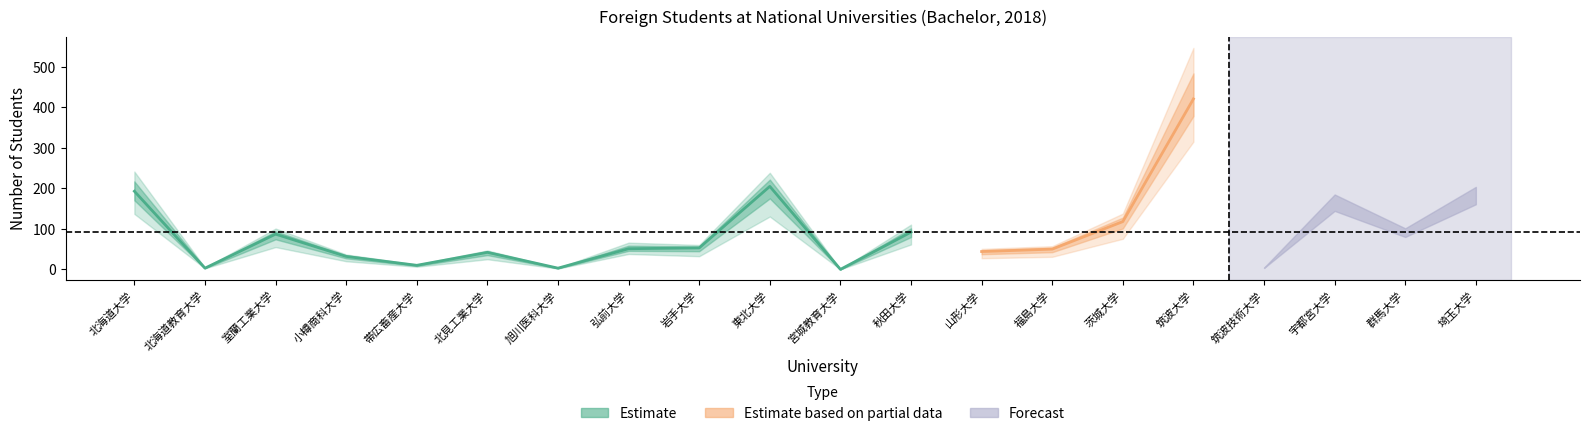

How many data points does each series have?

20